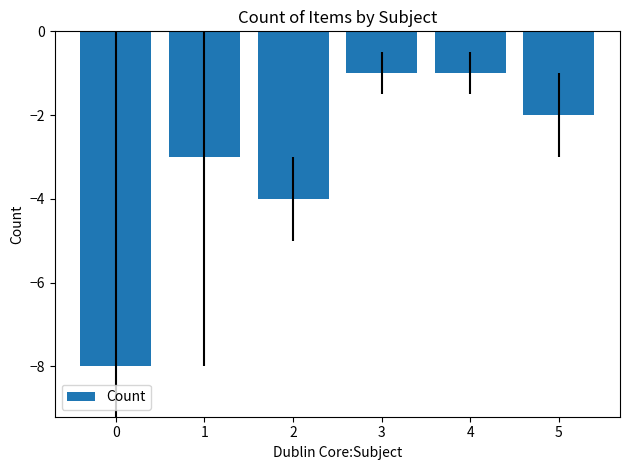

Reading left to right, what are all the values shown in this chart?

-8	-3	-4	-1	-1	-2